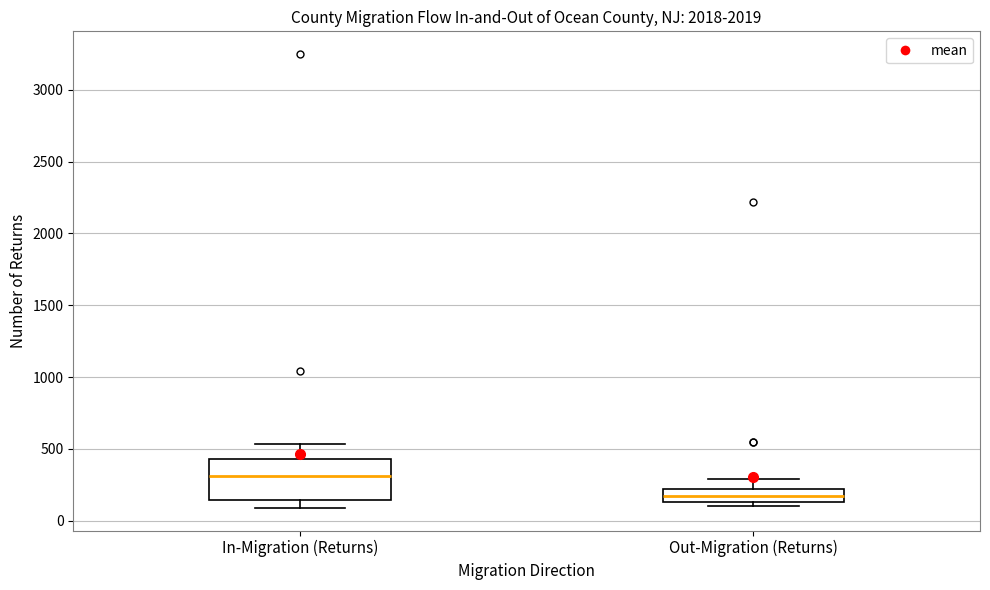

Reading left to right, read every box against the y-axis: the position of its median line, the range the box covers, and the ends of its whiskers. The values are not printed on the chart, so give them approximately, as read against the axis.

In-Migration (Returns): median 300, box 150 to 450, whiskers 100 to 550
Out-Migration (Returns): median 150 (inside the box), box 150 to 200, whiskers 100 to 300